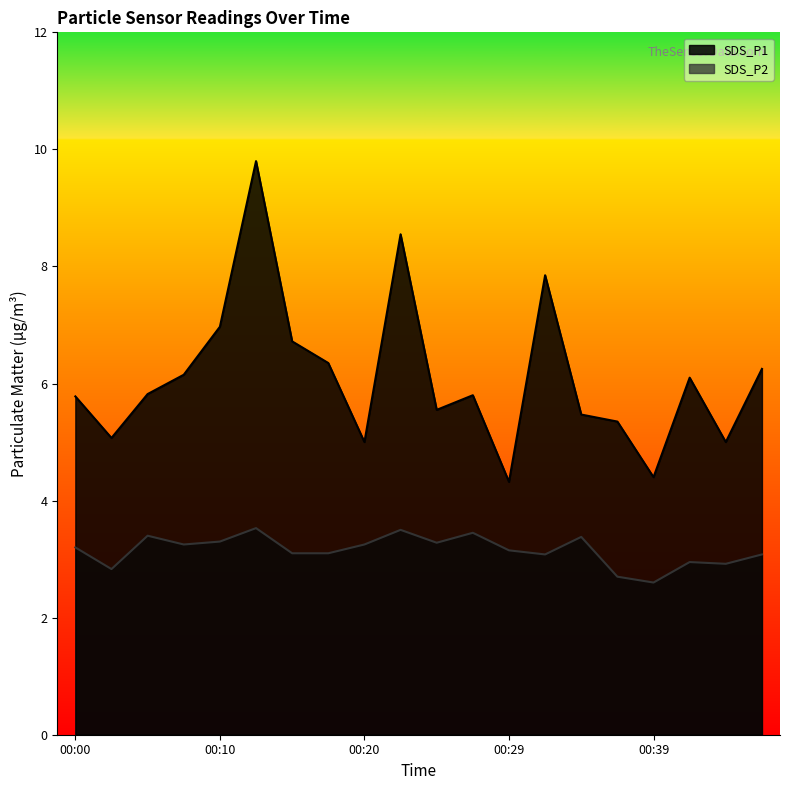

How many values in the SDS_P2 series exceed 3?

15